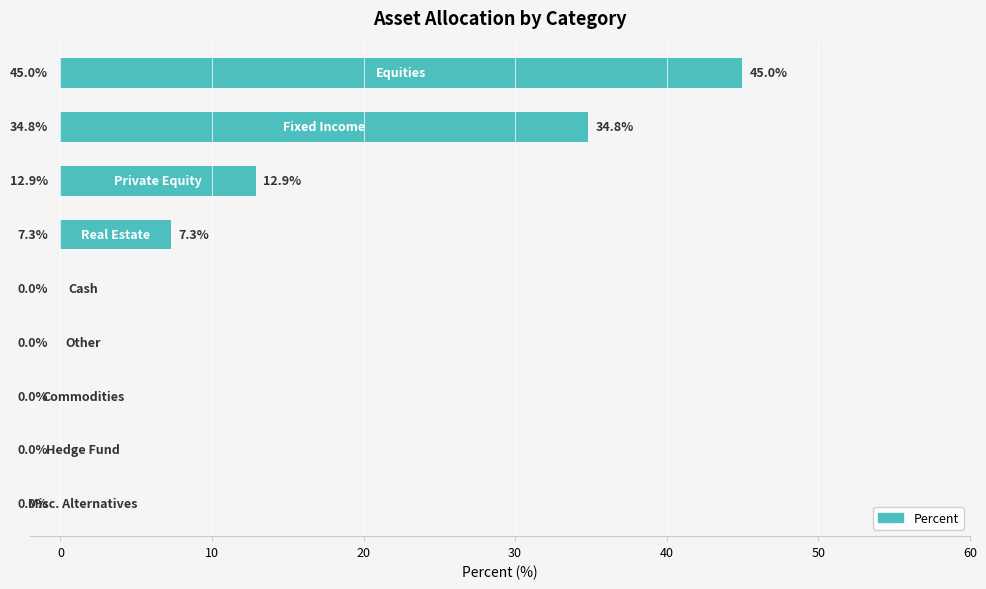

What is the sum of all values?

100.0